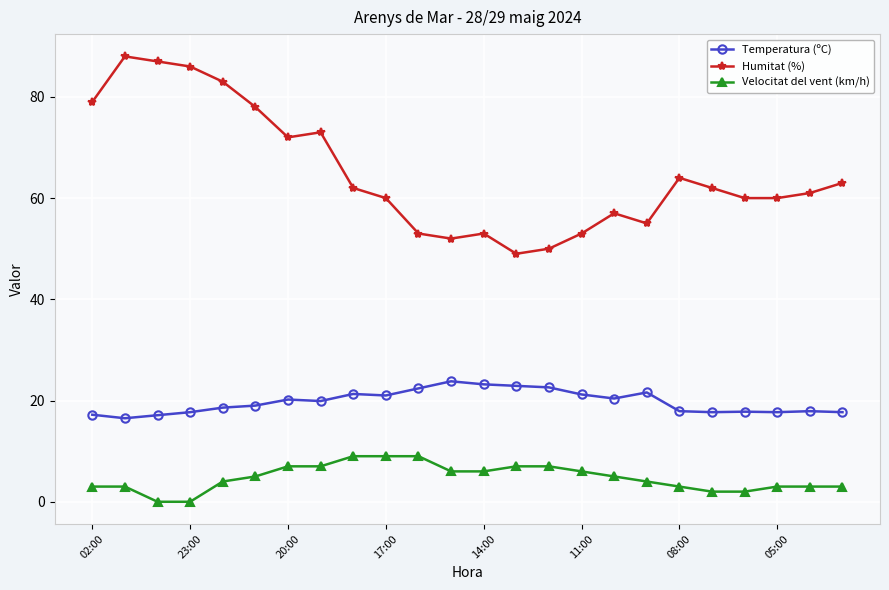

What is the difference between the maximum and second lowest values in the Velocitat del vent (km/h) series?

9.0